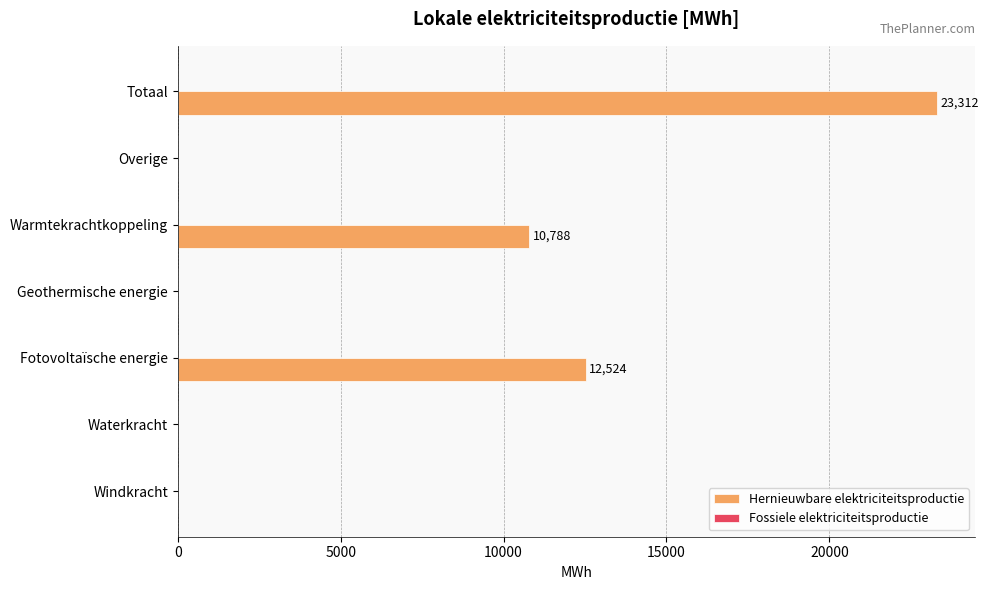

What is the sum of all values?

46623.7